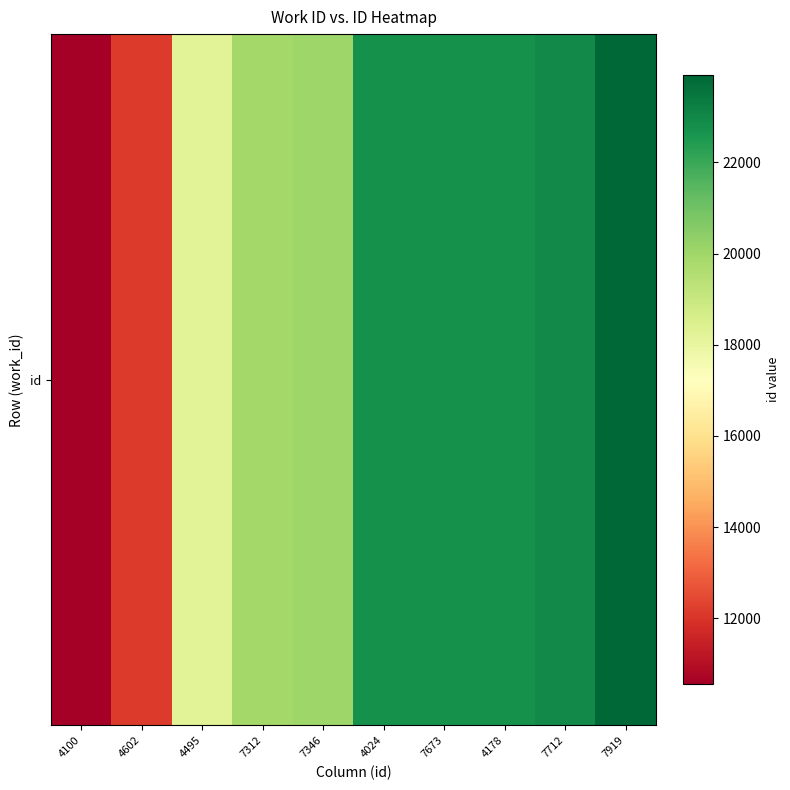

The value at 4602 is 18547. True or false?

False